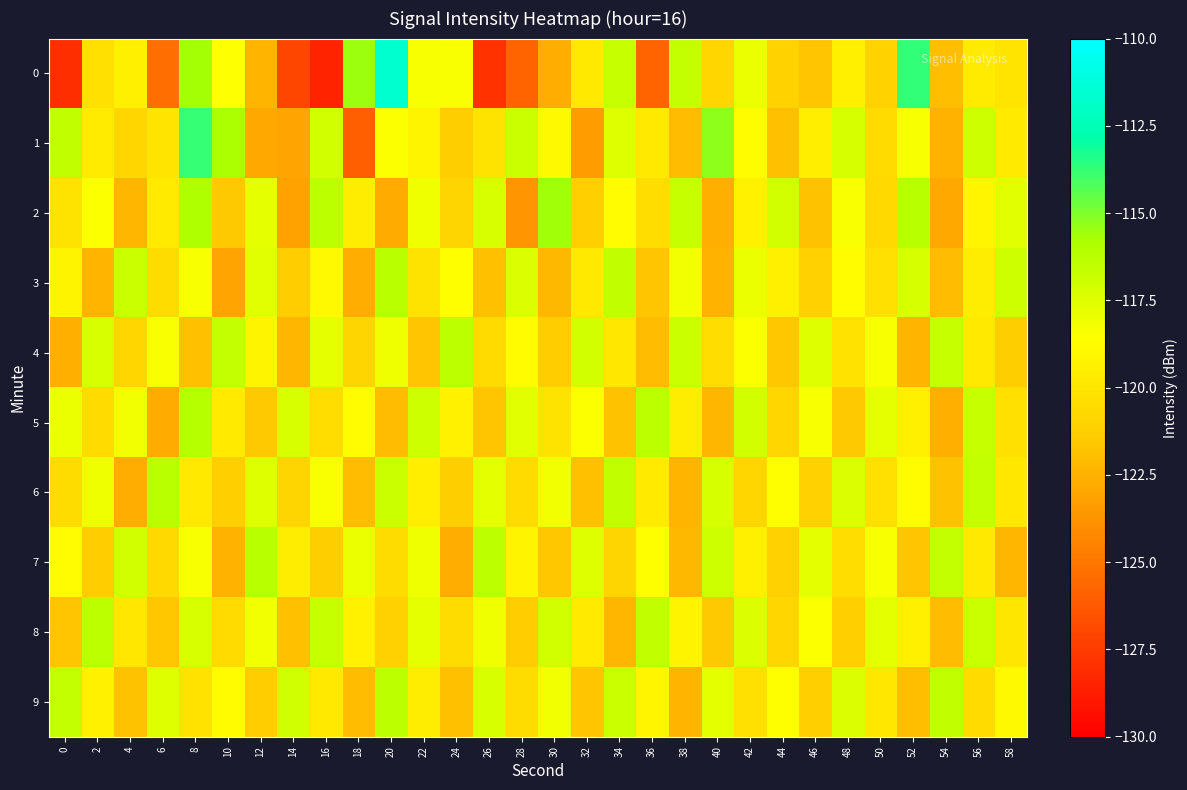

Reading left to right, extract all data points from this chart.

0: 0=-128.0	2=-120.3	4=-119.5	6=-125.3	8=-115.7	10=-118.5	12=-122.4	14=-127.0	16=-128.5	18=-115.5	20=-111.7	22=-118.4	24=-118.4	26=-127.8	28=-125.8	30=-122.7	32=-119.8	34=-116.7	36=-125.8	38=-116.6	40=-120.8	42=-117.9	44=-121.1	46=-121.7	48=-119.4	50=-121.0	52=-113.7	54=-122.0	56=-119.6	58=-120.0
1: 0=-116.6	2=-119.6	4=-120.8	6=-120.0	8=-113.8	10=-115.8	12=-122.9	14=-123.1	16=-117.1	18=-126.0	20=-118.5	22=-119.2	24=-121.3	26=-120.1	28=-116.8	30=-118.9	32=-123.4	34=-117.5	36=-119.8	38=-122.1	40=-115.3	42=-118.7	44=-121.9	46=-119.5	48=-117.2	50=-120.6	52=-118.3	54=-122.5	56=-116.9	58=-119.7
2: 0=-120.1	2=-118.5	4=-122.3	6=-119.7	8=-115.9	10=-121.5	12=-117.8	14=-123.2	16=-116.4	18=-119.6	20=-122.8	22=-118.1	24=-120.9	26=-117.3	28=-123.7	30=-115.6	32=-121.2	34=-118.8	36=-120.4	38=-116.7	40=-122.6	42=-119.3	44=-117.1	46=-121.8	48=-118.4	50=-120.7	52=-116.2	54=-122.9	56=-119.1	58=-117.6
3: 0=-119.2	2=-122.4	4=-116.8	6=-120.5	8=-118.3	10=-123.1	12=-117.6	14=-121.4	16=-118.9	18=-122.7	20=-116.3	22=-120.1	24=-118.6	26=-121.9	28=-117.4	30=-122.2	32=-119.8	34=-116.5	36=-121.7	38=-118.2	40=-122.5	42=-117.9	44=-119.4	46=-121.1	48=-118.7	50=-120.3	52=-117.2	54=-122.1	56=-119.6	58=-116.9
4: 0=-122.6	2=-117.3	4=-120.8	6=-118.4	8=-121.9	10=-116.6	12=-119.2	14=-122.3	16=-117.8	18=-120.9	20=-118.1	22=-121.7	24=-116.4	26=-120.6	28=-118.7	30=-121.4	32=-117.1	34=-119.9	36=-122.1	38=-116.8	40=-120.4	42=-118.5	44=-121.6	46=-117.5	48=-120.2	50=-118.3	52=-122.4	54=-116.7	56=-119.8	58=-121.3
5: 0=-117.9	2=-120.6	4=-118.2	6=-122.8	8=-116.1	10=-119.7	12=-121.5	14=-117.3	16=-120.4	18=-118.8	20=-122.1	22=-116.9	24=-119.3	26=-121.7	28=-117.6	30=-120.1	32=-118.5	34=-121.8	36=-116.4	38=-119.6	40=-122.3	42=-117.1	44=-120.8	46=-118.3	48=-121.5	50=-117.8	52=-119.4	54=-122.6	56=-116.7	58=-120.3
6: 0=-120.5	2=-118.1	4=-122.7	6=-116.3	8=-119.8	10=-121.2	12=-117.5	14=-120.9	16=-118.4	18=-122.1	20=-116.8	22=-119.5	24=-121.3	26=-117.7	28=-120.6	30=-118.2	32=-121.9	34=-116.5	36=-119.7	38=-122.4	40=-117.2	42=-120.8	44=-118.6	46=-121.1	48=-117.4	50=-120.3	52=-118.7	54=-121.8	56=-116.6	58=-119.9
7: 0=-118.8	2=-121.4	4=-117.1	6=-120.7	8=-118.3	10=-122.5	12=-116.2	14=-119.6	16=-121.3	18=-117.9	20=-120.5	22=-118.1	24=-122.7	26=-116.4	28=-119.2	30=-121.6	32=-117.5	34=-120.9	36=-118.6	38=-122.2	40=-116.9	42=-119.4	44=-121.1	46=-117.7	48=-120.4	50=-118.3	52=-121.7	54=-116.6	56=-119.8	58=-122.3
8: 0=-121.7	2=-116.4	4=-119.9	6=-121.6	8=-117.3	10=-120.6	12=-118.2	14=-121.9	16=-116.7	18=-119.3	20=-121.1	22=-117.8	24=-120.5	26=-118.1	28=-121.4	30=-117.1	32=-119.7	34=-122.3	36=-116.5	38=-119.2	40=-121.5	42=-117.4	44=-120.8	46=-118.5	48=-121.2	50=-117.7	52=-119.4	54=-122.1	56=-116.8	58=-120.0
9: 0=-116.6	2=-119.3	4=-121.8	6=-117.5	8=-120.2	10=-118.7	12=-121.4	14=-117.0	16=-119.8	18=-122.1	20=-116.4	22=-119.6	24=-121.9	26=-117.3	28=-120.5	30=-118.2	32=-121.7	34=-116.8	36=-119.1	38=-122.4	40=-117.7	42=-120.3	44=-118.6	46=-121.2	48=-117.4	50=-119.9	52=-122.0	54=-116.5	56=-120.6	58=-118.9